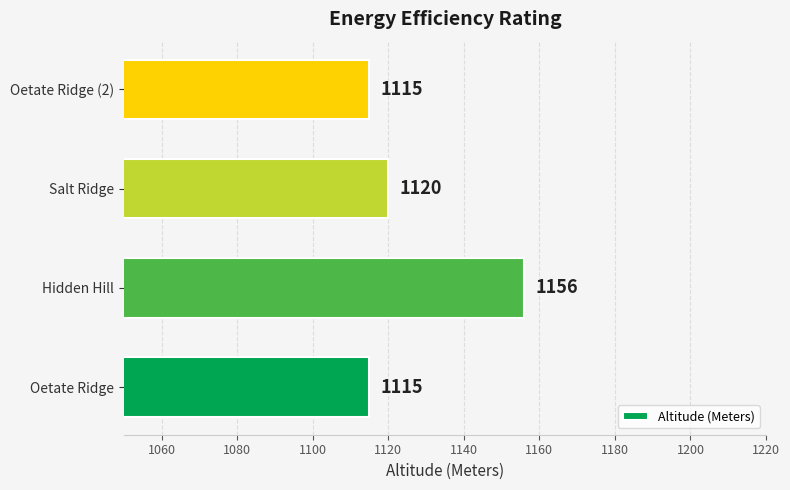

Reading bottom to top, transcribe all the data shown in this chart.

Oetate Ridge=1115	Hidden Hill=1156	Salt Ridge=1120	Oetate Ridge (2)=1115